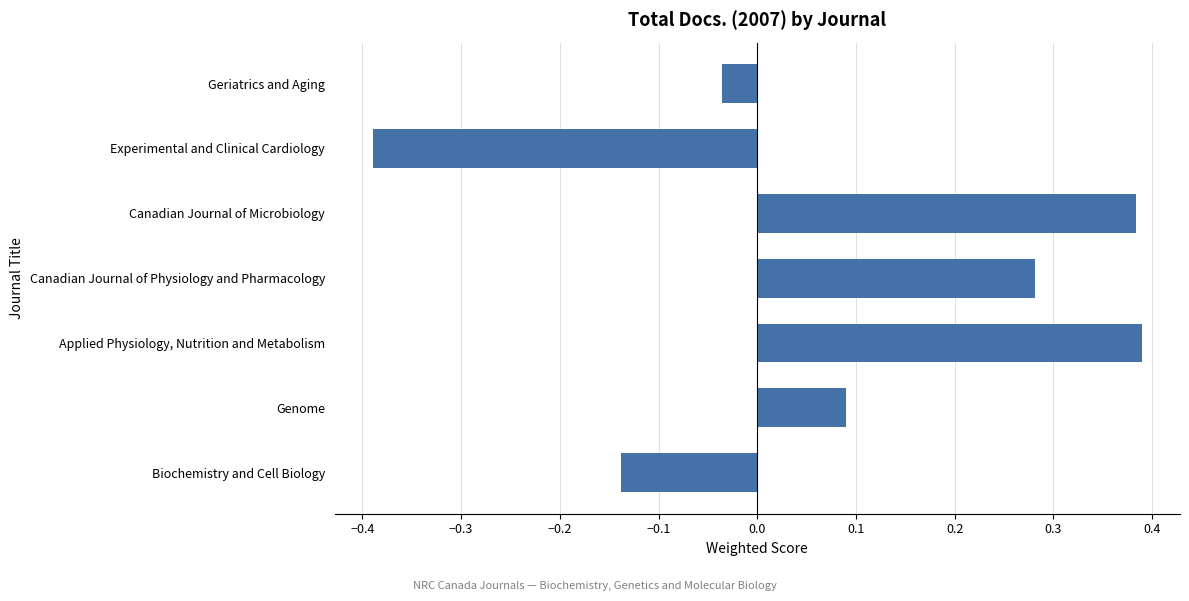

How many data points are less than 0?

3